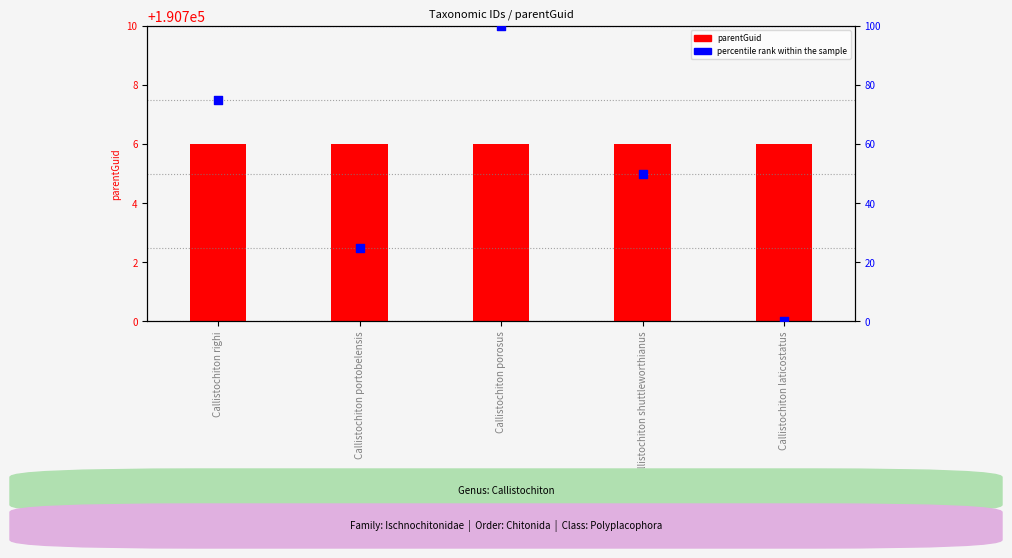

Which series has the largest Y range (max minus min)?

percentile rank within the sample